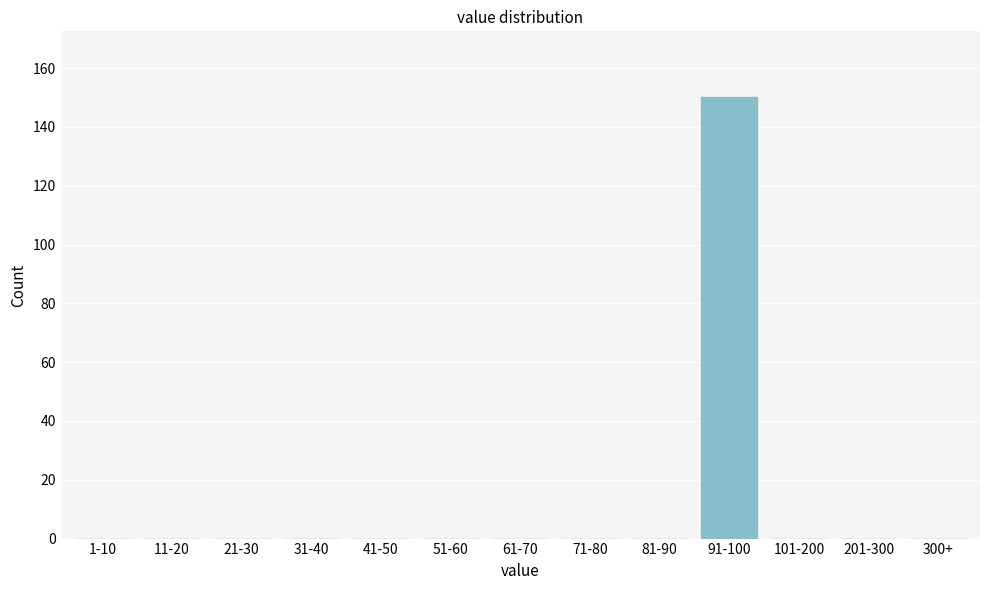

Reading left to right, list all the values displayed in this chart.

1-10=0	11-20=0	21-30=0	31-40=0	41-50=0	51-60=0	61-70=0	71-80=0	81-90=0	91-100=150	101-200=0	201-300=0	300+=0